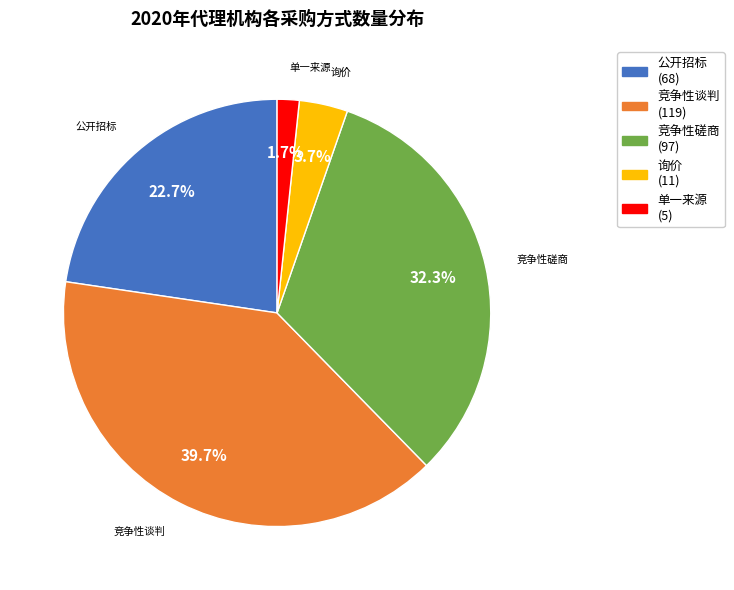

Combined, do 竞争性磋商 and 公开招标 account for over 50%?

Yes